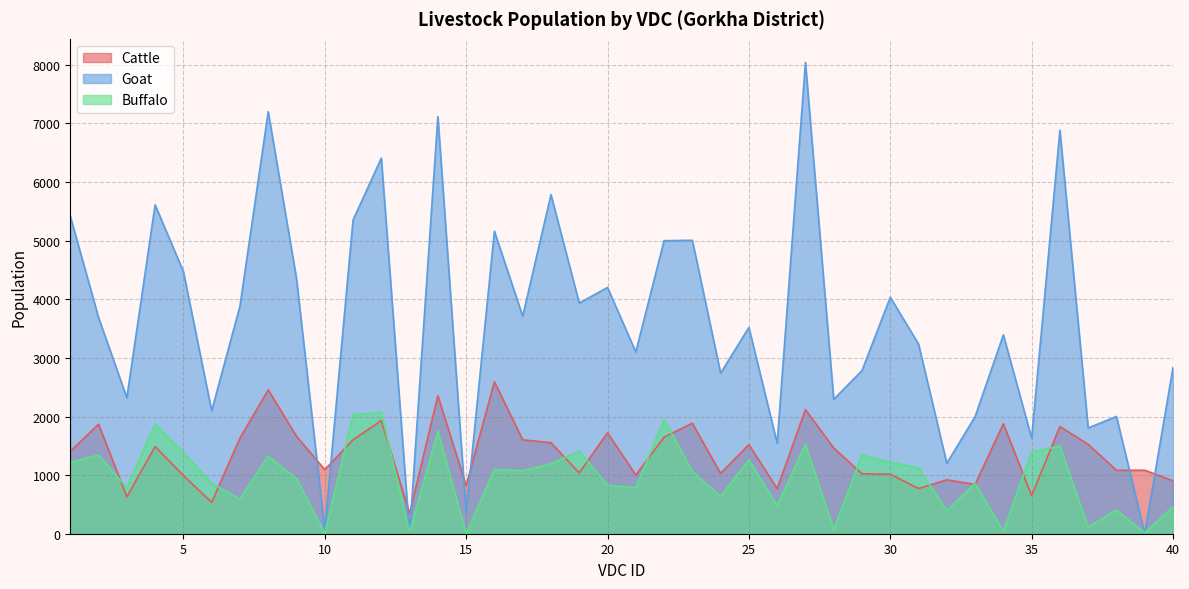

Which series changed the most between 12 and 28?

Goat